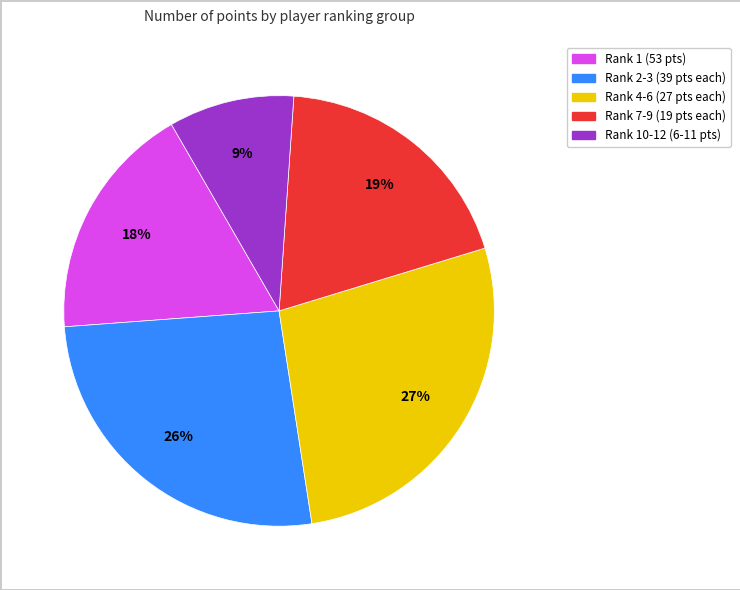

To the nearest percent, what is the difference between the largest and smallest slice percentages?

18%